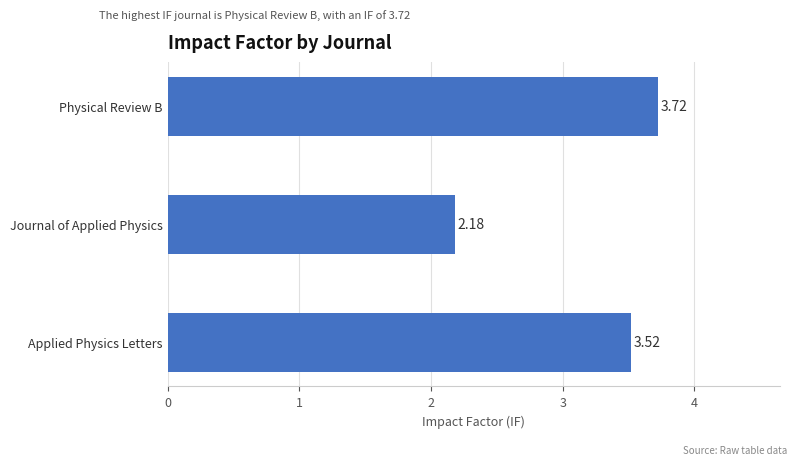

How many values are between 2 and 3?

1